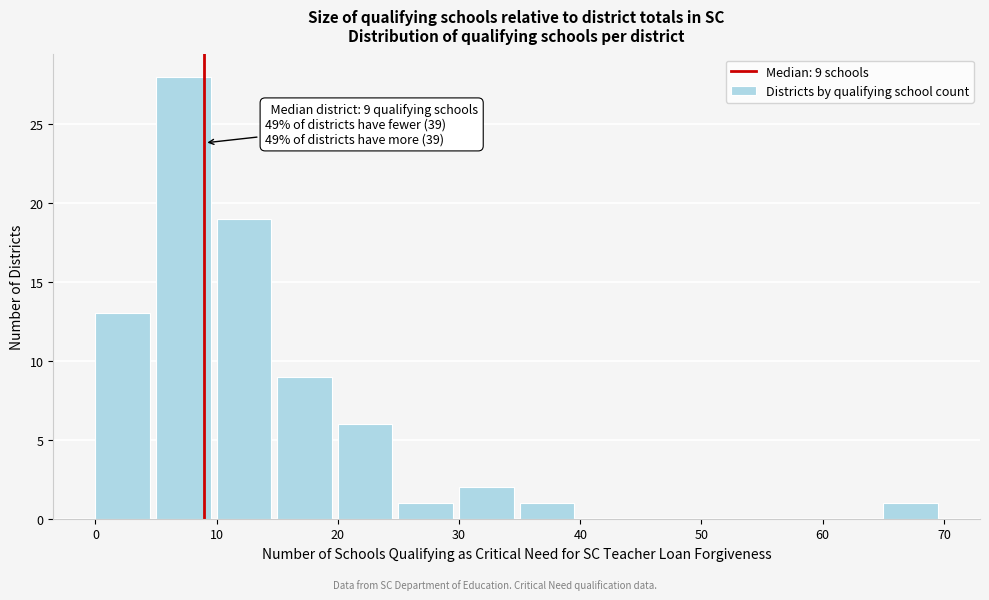

Which range on the x-axis has the tallest bar?

5 to 10